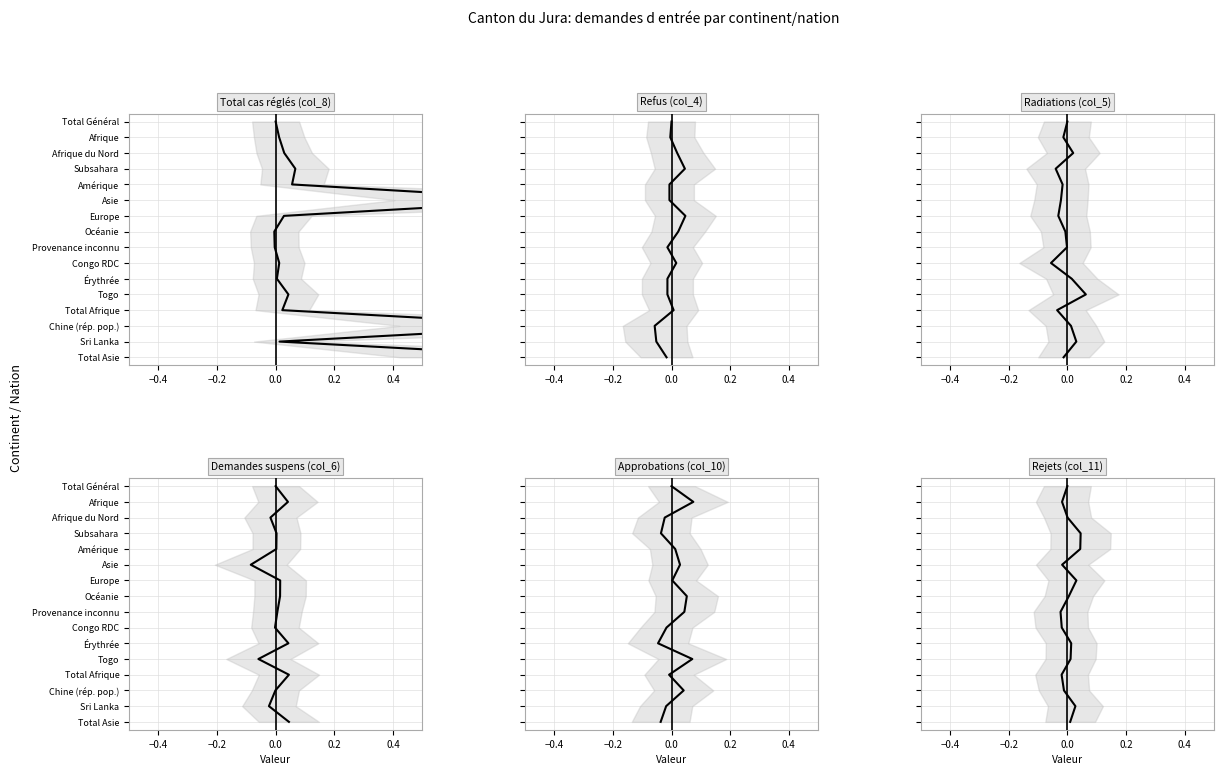

Which series has the widest spread of values?

Total cas réglés (col_8)